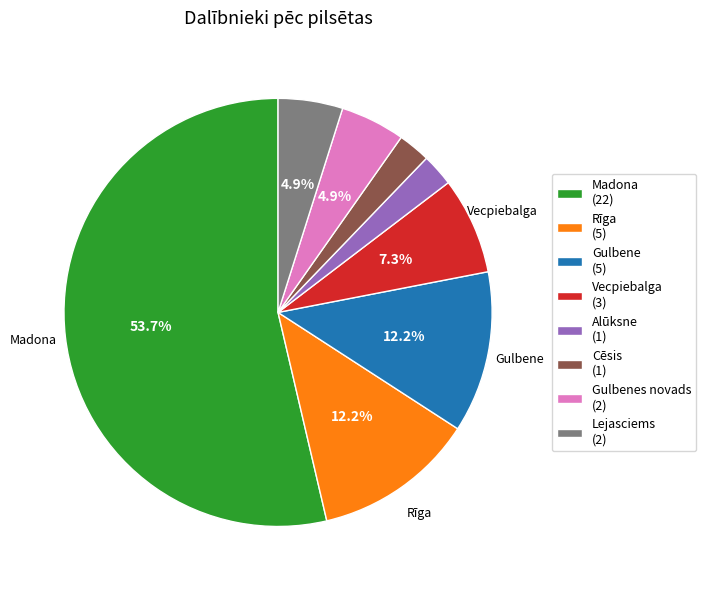

Is there a majority slice in this chart?

Yes